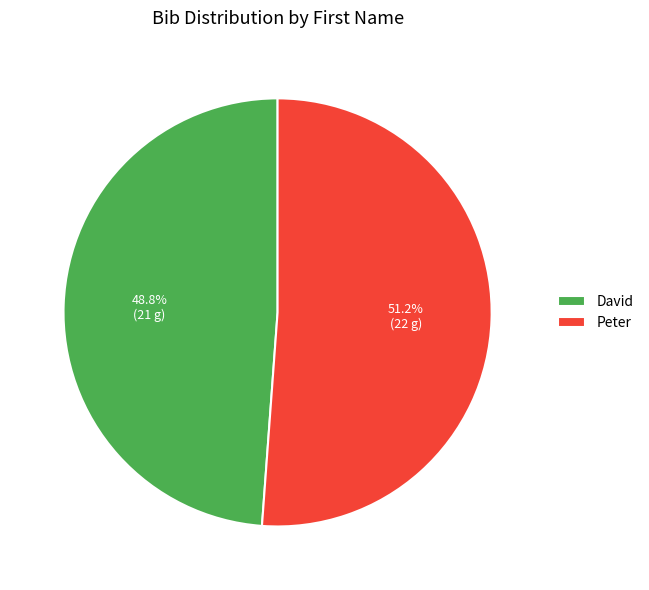

True or false: Peter accounts for 51% of the total.

True